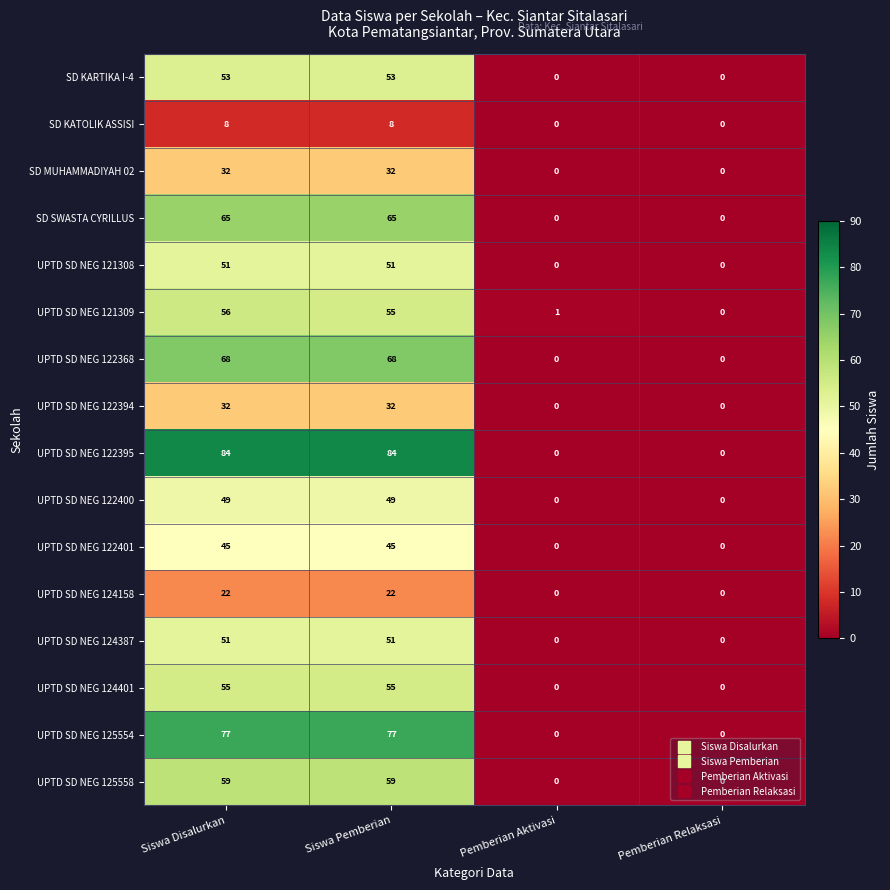

Count the UPTD SD NEG 122400 values in the range 0 to 49.

4